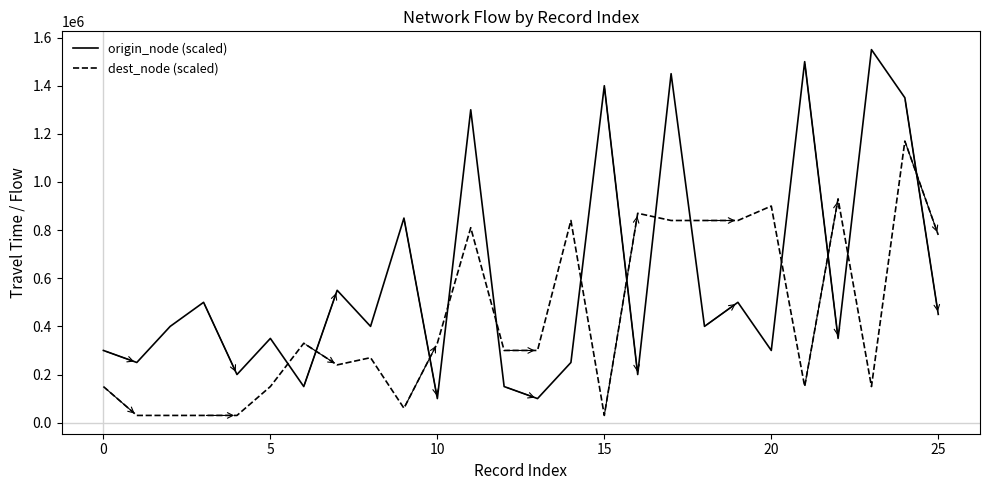

True or false: origin_node (scaled) and dest_node (scaled) intersect in this chart.

True